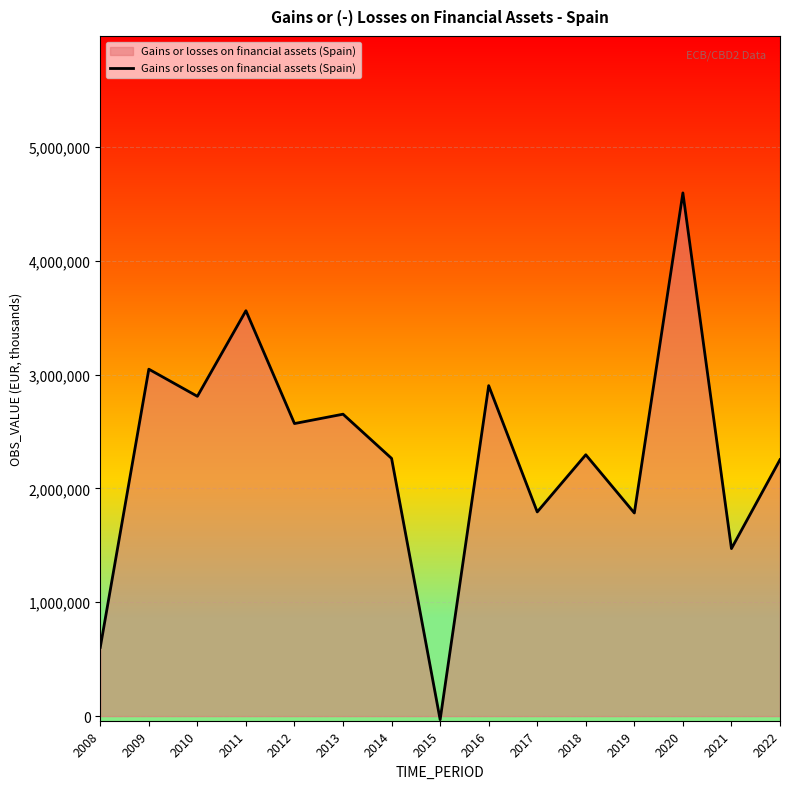

What is the sum of all values?

34577122